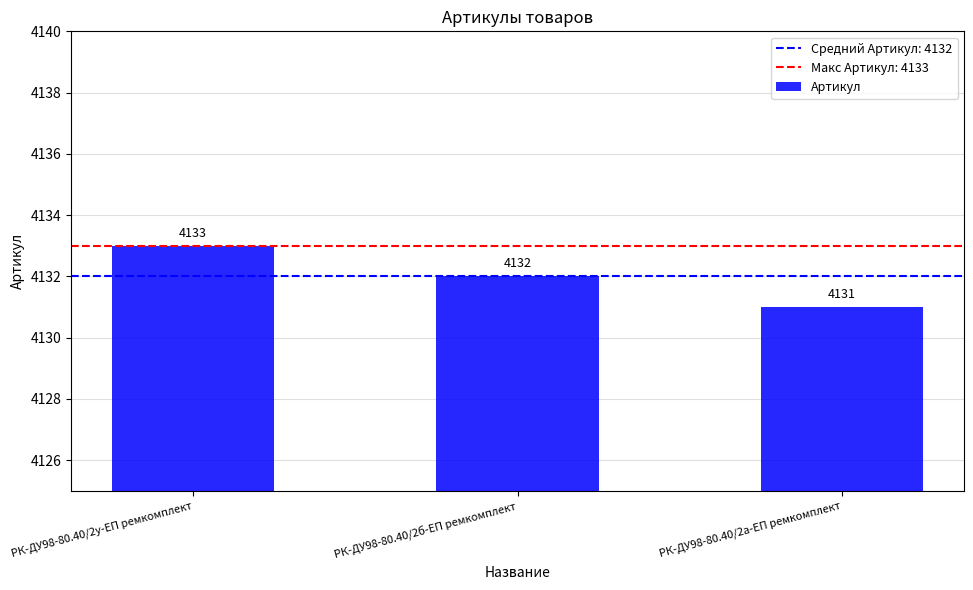

What is the label of the 2nd bar from the left?

РК-ДУ98-80.40/2б-ЕП ремкомплект